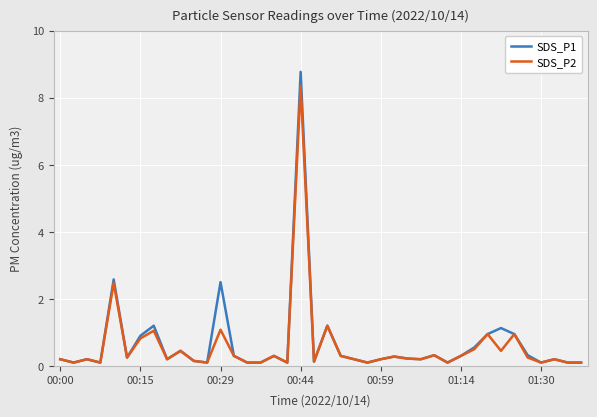

Which series has the largest range (max minus min)?

SDS_P1